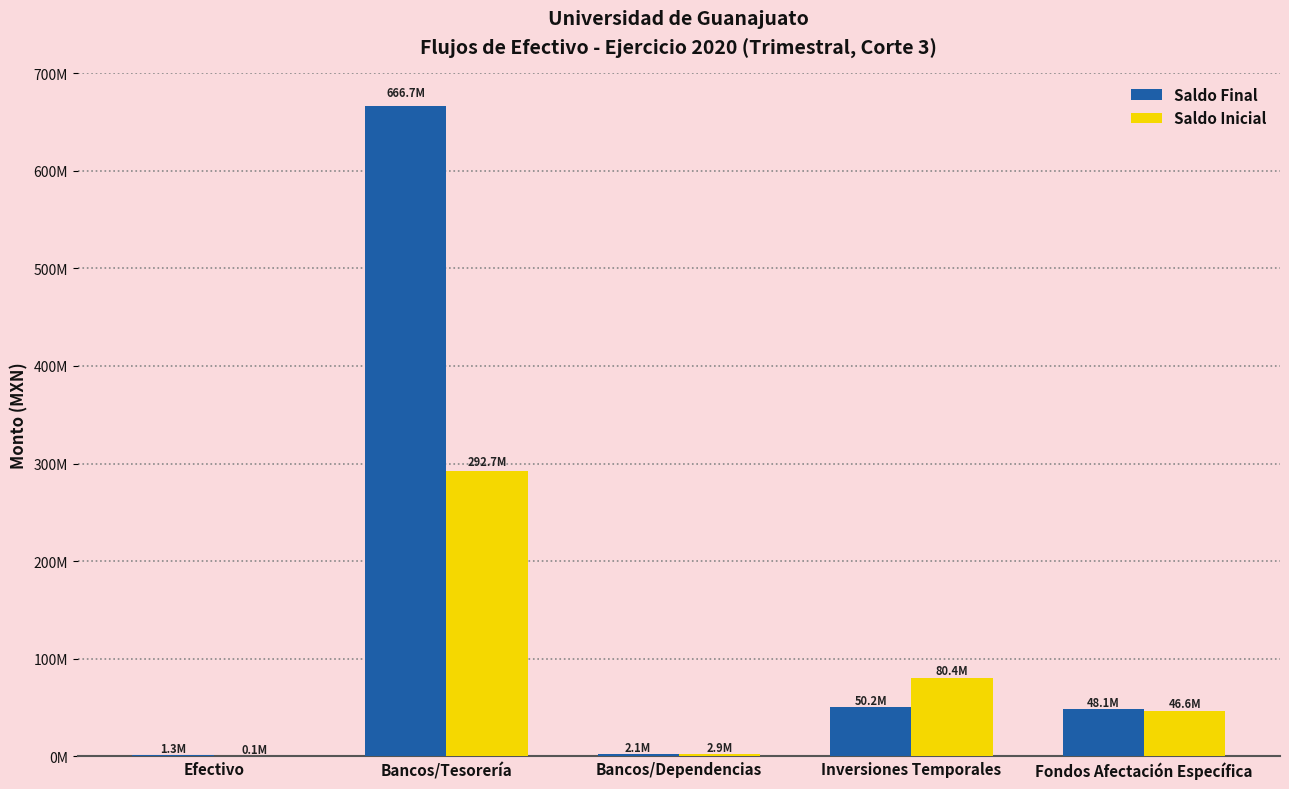

Where does the Saldo Final series first go above 48139687?

Bancos/Tesorería